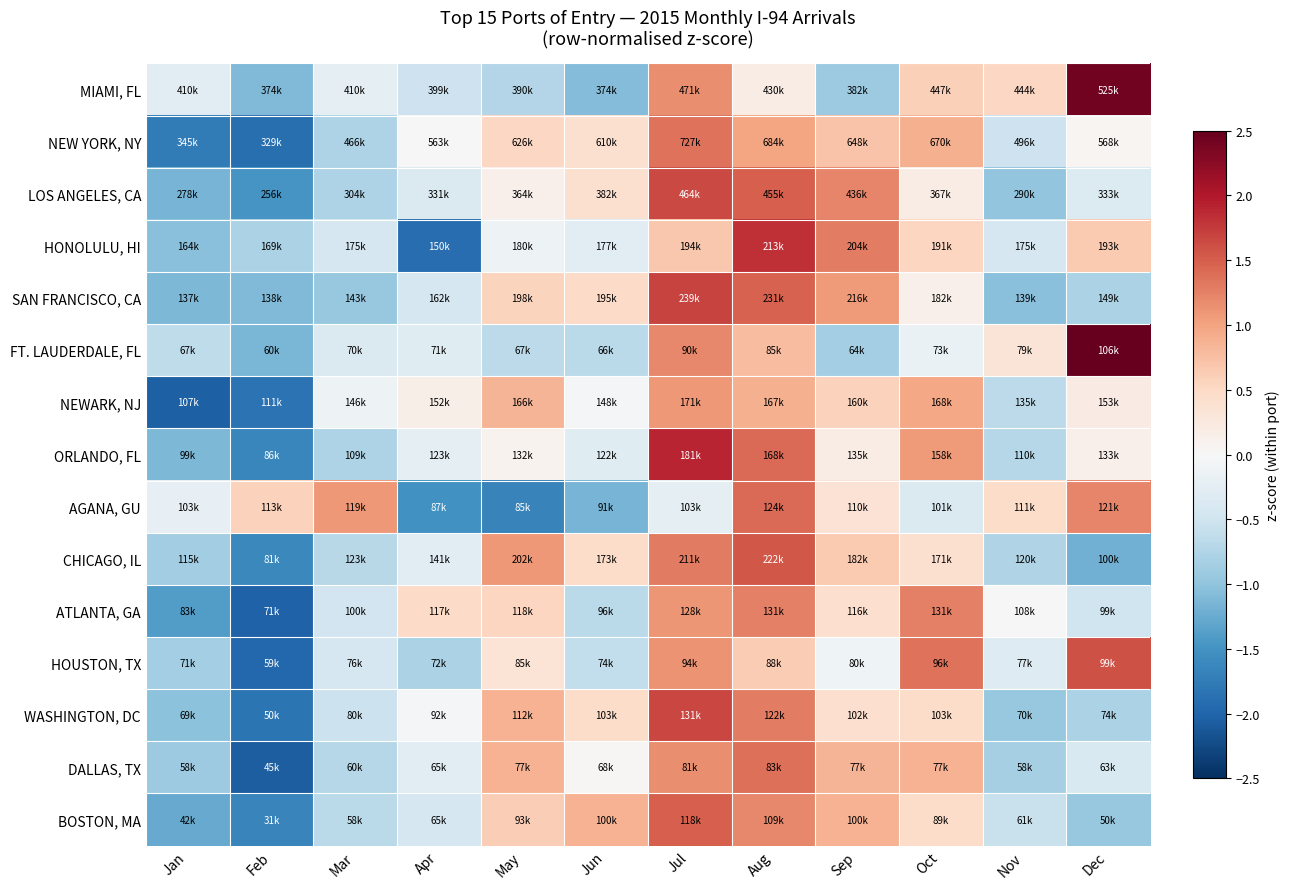

Which has a higher value, Nov or Jul?

Jul